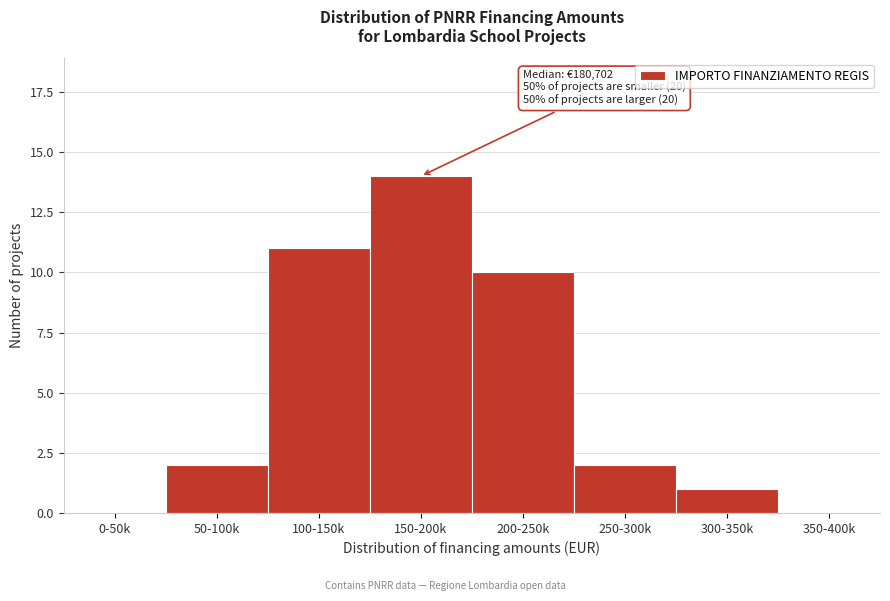

Reading left to right, extract all data points from this chart.

0-50k=0	50-100k=2	100-150k=11	150-200k=14	200-250k=10	250-300k=2	300-350k=1	350-400k=0